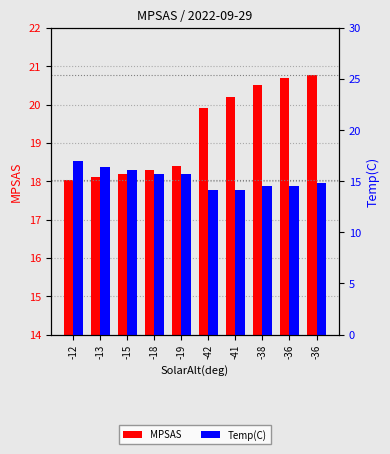

What is the label of the 2nd bar from the right?

-36